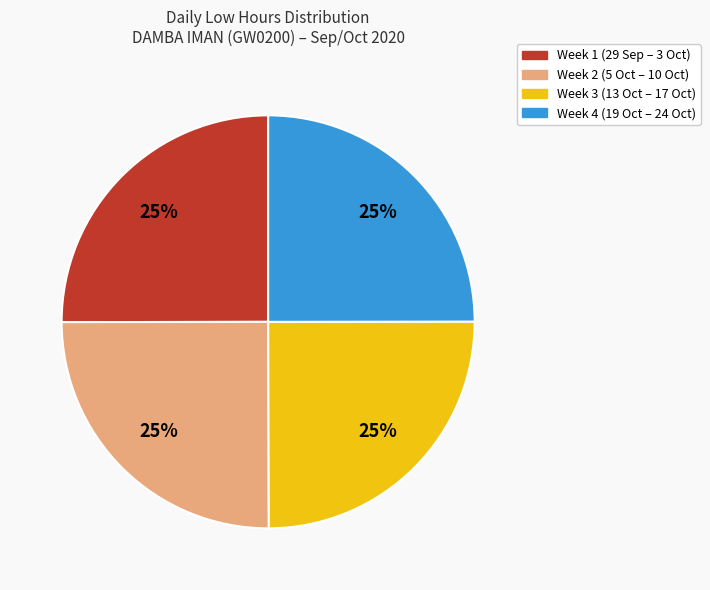

Does any single category account for the majority?

No